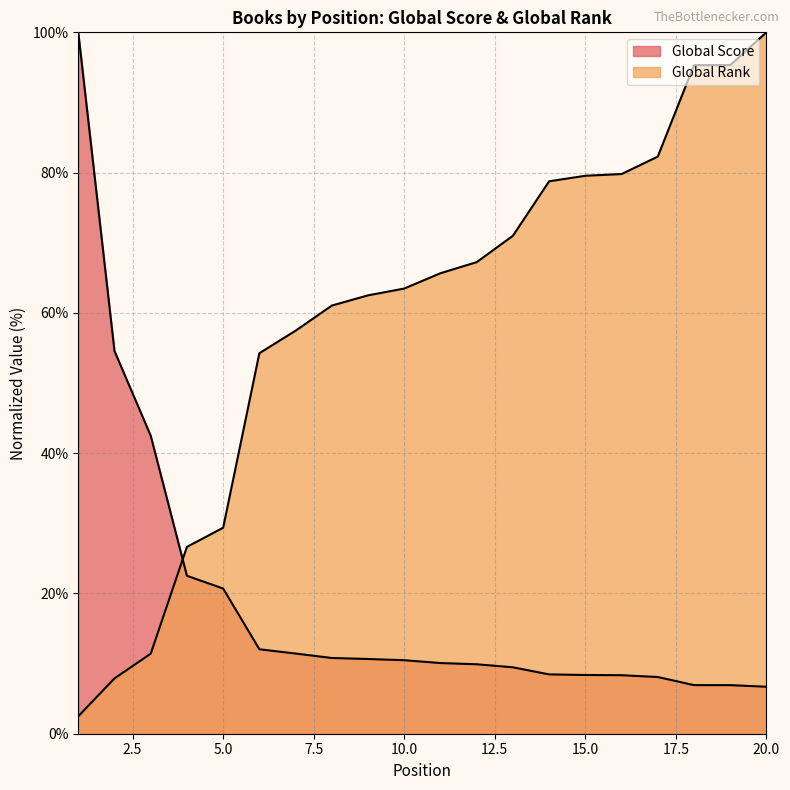

Reading right to left, transcribe all the data shown in this chart.

Global Score: 20=6.7	19=6.9	18=6.9	17=8.1	16=8.3	15=8.4	14=8.5	13=9.5	12=9.9	11=10.1	10=10.5	9=10.7	8=10.8	7=11.4	6=12.0	5=20.7	4=22.5	3=42.5	2=54.6	1=100.0
Global Rank: 20=100.0	19=95.3	18=95.3	17=82.3	16=79.8	15=79.6	14=78.8	13=71.0	12=67.2	11=65.7	10=63.5	9=62.5	8=61.0	7=57.5	6=54.2	5=29.4	4=26.6	3=11.4	2=7.9	1=2.5